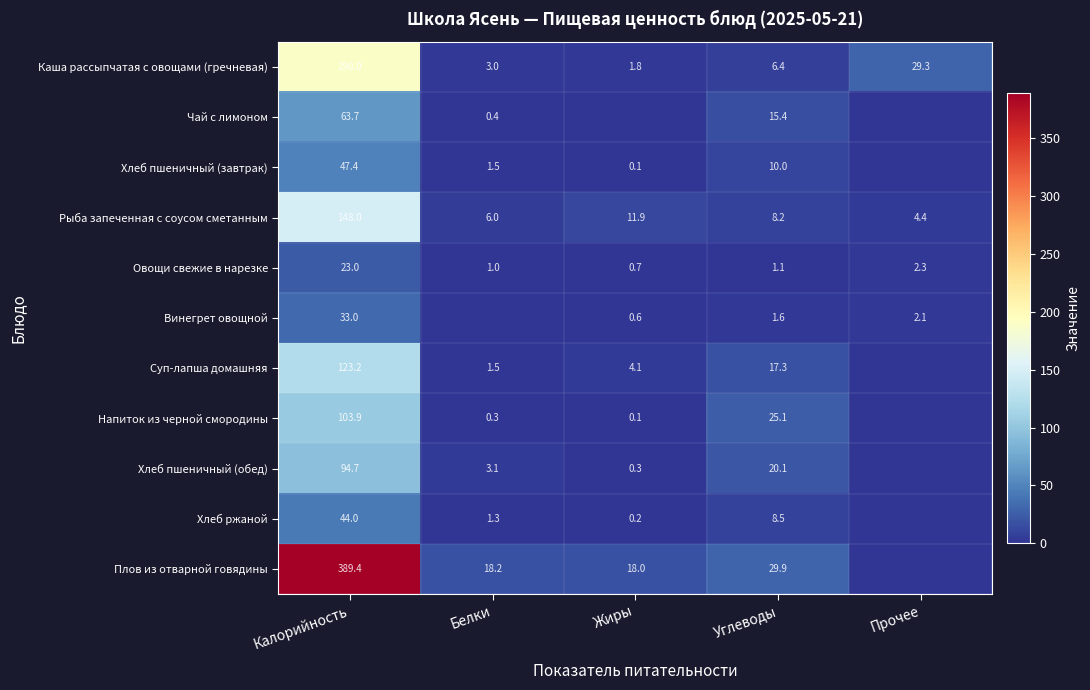

The Хлеб пшеничный (обед) series shows 49.9 at Калорийность. True or false?

False